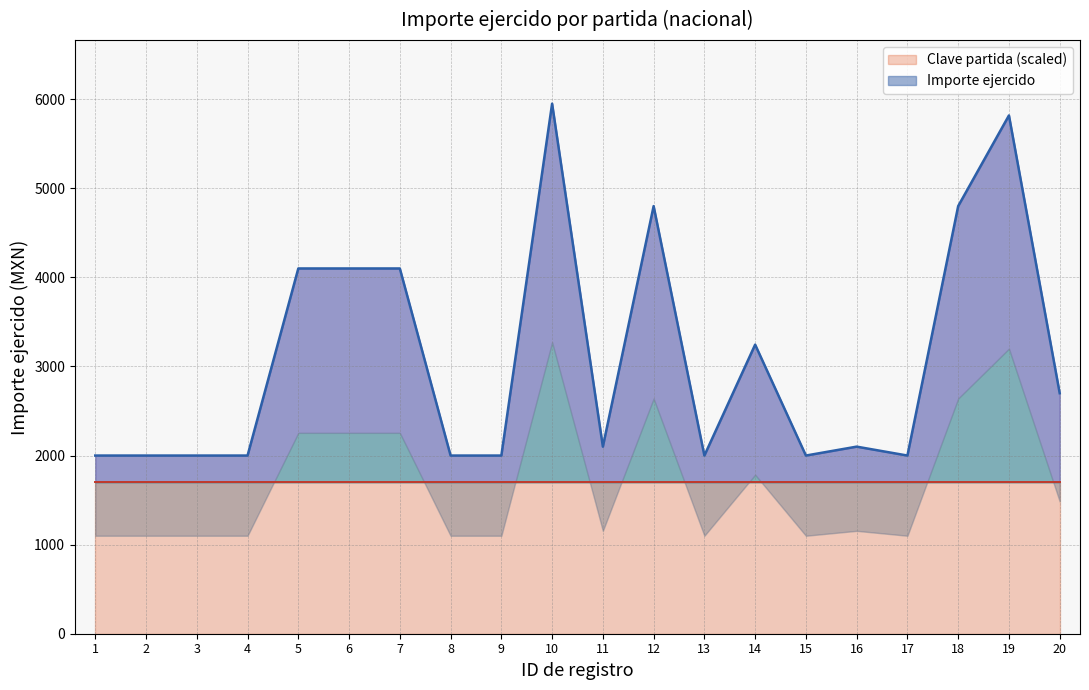

Reading left to right, list all the values displayed in this chart.

2000.0	2000.0	2000.0	2000.0	4100.0	4100.0	4100.0	2000.0	2000.0	5950.0	2100.0	4800.0	2000.0	3245.0	2000.0	2100.0	2000.0	4800.0	5817.8	2700.0